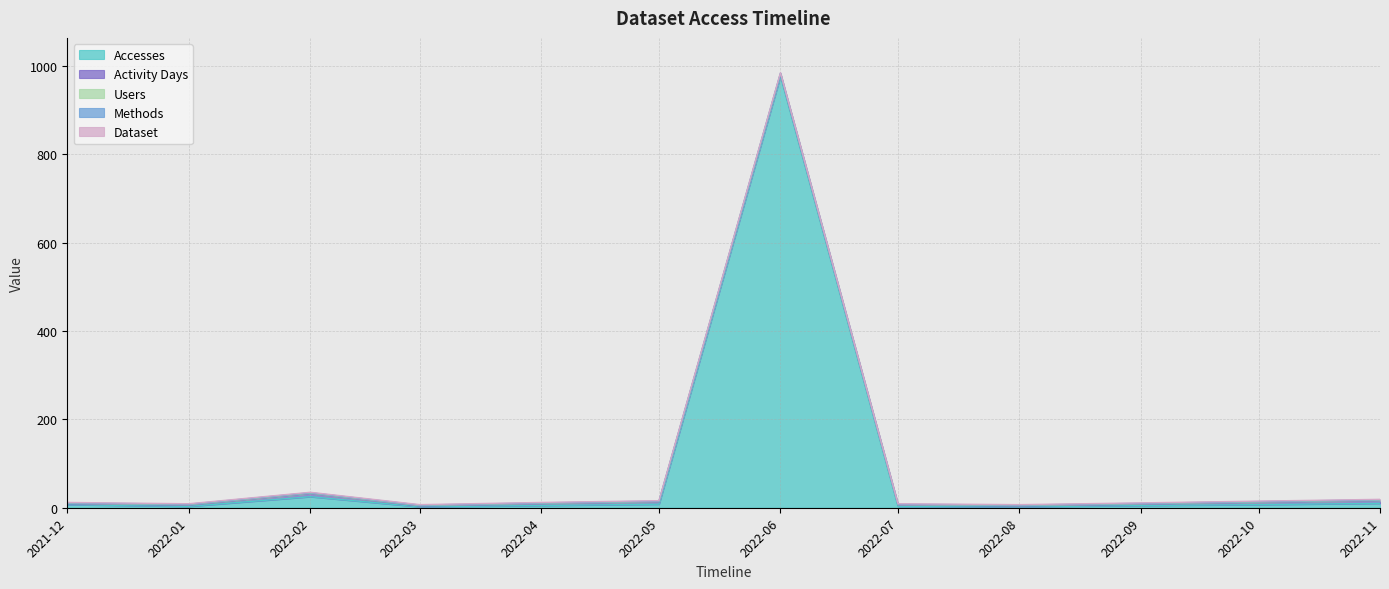

How many lines are shown in the chart?

5